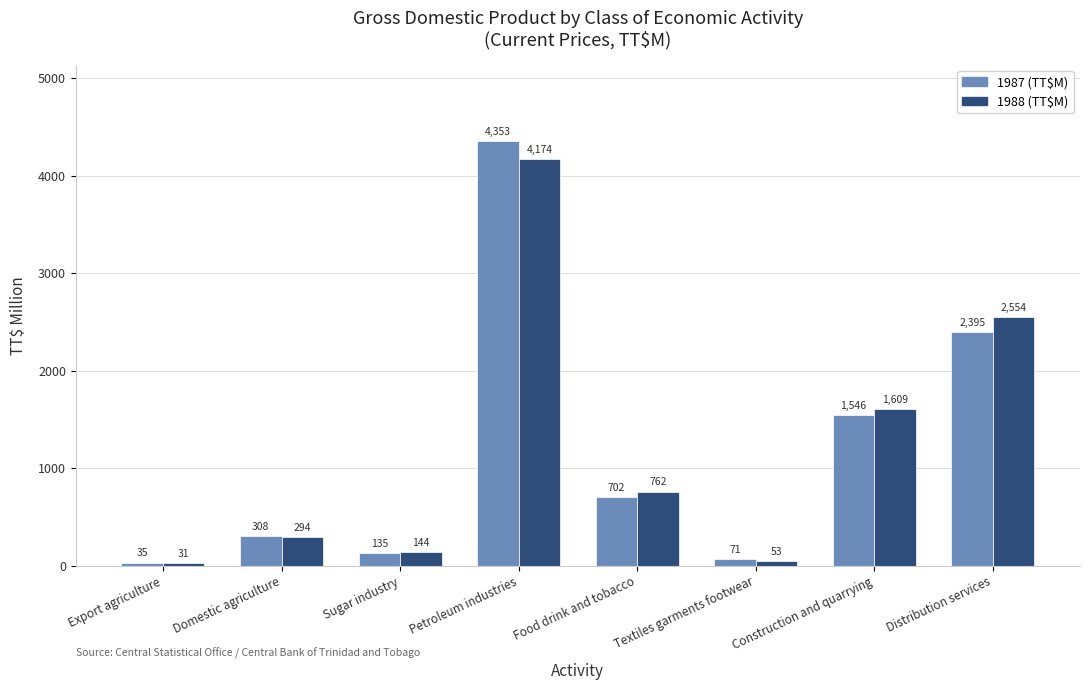

At which category is the sum across all series the highest?

Petroleum industries